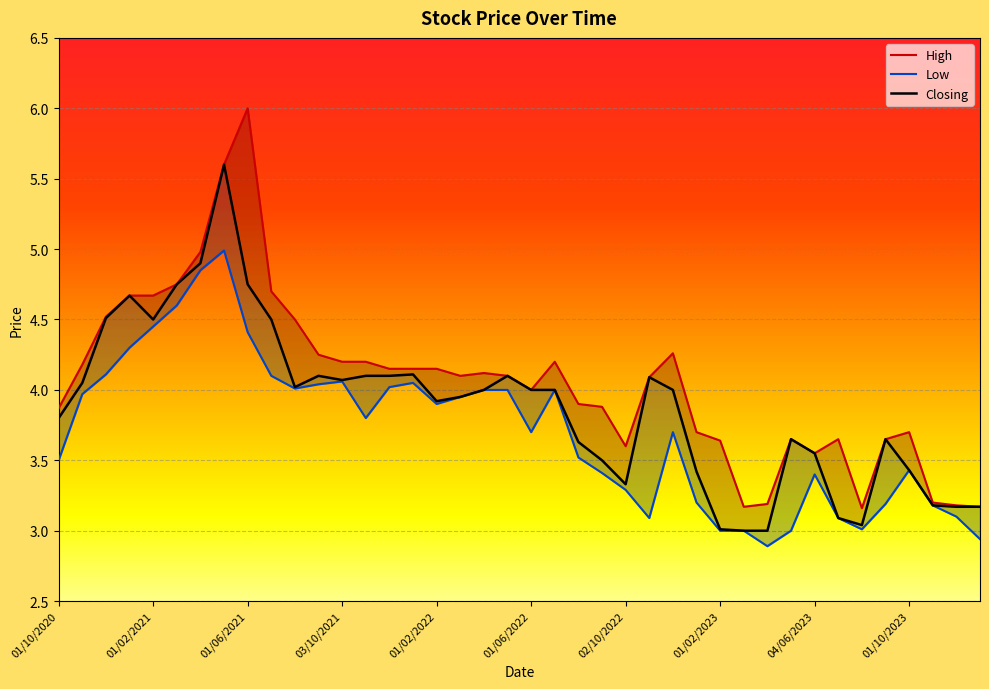

True or false: High and Closing cross at least once.

False